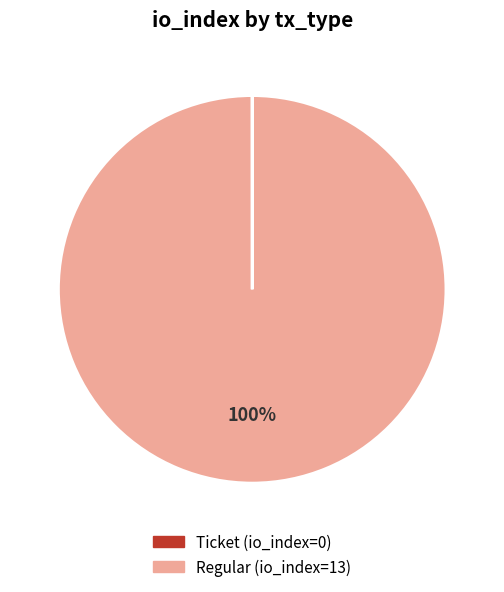

To the nearest percent, what is the average slice percentage?

50%